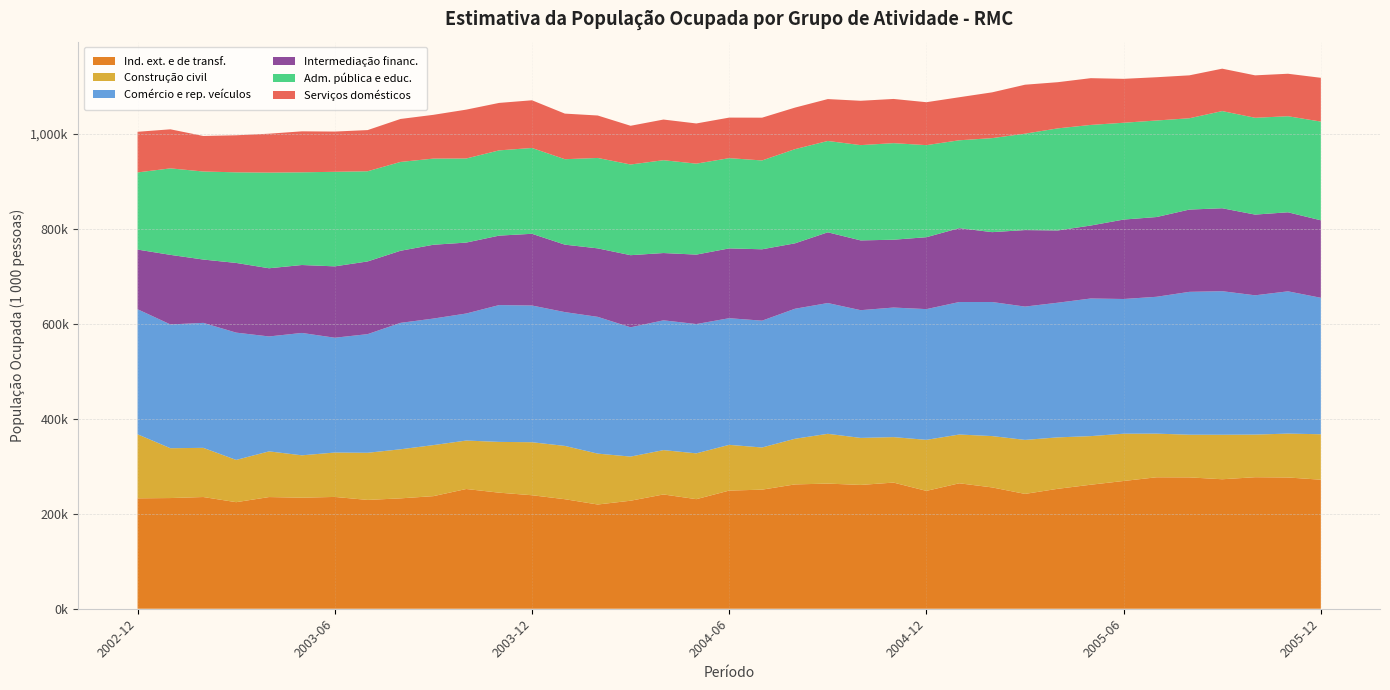

Reading right to left, transcribe all the data shown in this chart.

Ind. ext. e de transf.: 2005-12=271646	2005-11=276328	2005-10=276872	2005-09=272596	2005-08=276533	2005-07=276750	2005-06=268961	2005-05=261085	2005-04=252517	2005-03=241755	2005-02=255401	2005-01=264106	2004-12=248115	2004-11=265570	2004-10=260639	2004-09=263441	2004-08=261735	2004-07=250701	2004-06=248743	2004-05=230683	2004-04=240565	2004-03=227421	2004-02=219442	2004-01=230592	2003-12=238940	2003-11=244348	2003-10=252065	2003-09=237036	2003-08=232364	2003-07=229089	2003-06=235372	2003-05=233795	2003-04=235109	2003-03=224335	2003-02=235180	2003-01=233015	2002-12=232424
Construção civil: 2005-12=95665	2005-11=92385	2005-10=89743	2005-09=93673	2005-08=89822	2005-07=91872	2005-06=99497	2005-05=102317	2005-04=108251	2005-03=113688	2005-02=108089	2005-01=102651	2004-12=107449	2004-11=95722	2004-10=99000	2004-09=104807	2004-08=96072	2004-07=88754	2004-06=96276	2004-05=96444	2004-04=93354	2004-03=92877	2004-02=107097	2004-01=112181	2003-12=111600	2003-11=106888	2003-10=102006	2003-09=107454	2003-08=103318	2003-07=99249	2003-06=93465	2003-05=89187	2003-04=96172	2003-03=88961	2003-02=103529	2003-01=104911	2002-12=134821
Comércio e rep. veículos: 2005-12=287306	2005-11=299484	2005-10=293209	2005-09=302241	2005-08=300761	2005-07=288094	2005-06=283604	2005-05=289708	2005-04=283507	2005-03=280638	2005-02=282221	2005-01=278947	2004-12=275206	2004-11=272761	2004-10=268899	2004-09=275298	2004-08=273719	2004-07=266996	2004-06=266621	2004-05=272185	2004-04=273244	2004-03=272196	2004-02=287926	2004-01=281699	2003-12=287818	2003-11=288040	2003-10=267442	2003-09=266366	2003-08=266148	2003-07=249758	2003-06=241676	2003-05=257623	2003-04=241947	2003-03=267972	2003-02=263076	2003-01=260569	2002-12=263272
Intermediação financ.: 2005-12=163122	2005-11=166424	2005-10=169945	2005-09=174590	2005-08=173218	2005-07=167884	2005-06=167231	2005-05=153637	2005-04=152106	2005-03=161079	2005-02=147101	2005-01=155554	2004-12=151375	2004-11=142808	2004-10=146883	2004-09=148928	2004-08=137695	2004-07=150269	2004-06=146968	2004-05=146205	2004-04=141666	2004-03=151802	2004-02=144198	2004-01=142002	2003-12=150992	2003-11=146212	2003-10=149325	2003-09=155399	2003-08=151783	2003-07=153054	2003-06=150277	2003-05=143001	2003-04=143540	2003-03=146730	2003-02=133331	2003-01=146473	2002-12=125605
Adm. pública e educ.: 2005-12=207835	2005-11=202211	2005-10=203817	2005-09=204579	2005-08=192230	2005-07=203225	2005-06=203814	2005-05=211783	2005-04=214925	2005-03=202924	2005-02=197937	2005-01=184930	2004-12=193823	2004-11=203299	2004-10=200601	2004-09=192272	2004-08=198269	2004-07=187033	2004-06=189983	2004-05=191489	2004-04=195427	2004-03=190911	2004-02=190337	2004-01=179893	2003-12=180662	2003-11=179472	2003-10=177036	2003-09=181394	2003-08=186986	2003-07=189849	2003-06=199053	2003-05=195145	2003-04=201407	2003-03=190723	2003-02=185345	2003-01=182107	2002-12=162415
Serviços domésticos: 2005-12=92158	2005-11=89420	2005-10=89310	2005-09=89268	2005-08=90338	2005-07=91094	2005-06=92435	2005-05=98433	2005-04=97189	2005-03=103096	2005-02=96368	2005-01=90614	2004-12=90377	2004-11=93052	2004-10=93328	2004-09=88198	2004-08=87471	2004-07=90031	2004-06=85352	2004-05=84596	2004-04=85585	2004-03=81515	2004-02=89354	2004-01=95972	2003-12=100390	2003-11=99903	2003-10=102845	2003-09=92119	2003-08=90473	2003-07=86655	2003-06=84693	2003-05=86292	2003-04=81864	2003-03=78008	2003-02=74782	2003-01=82204	2002-12=85529